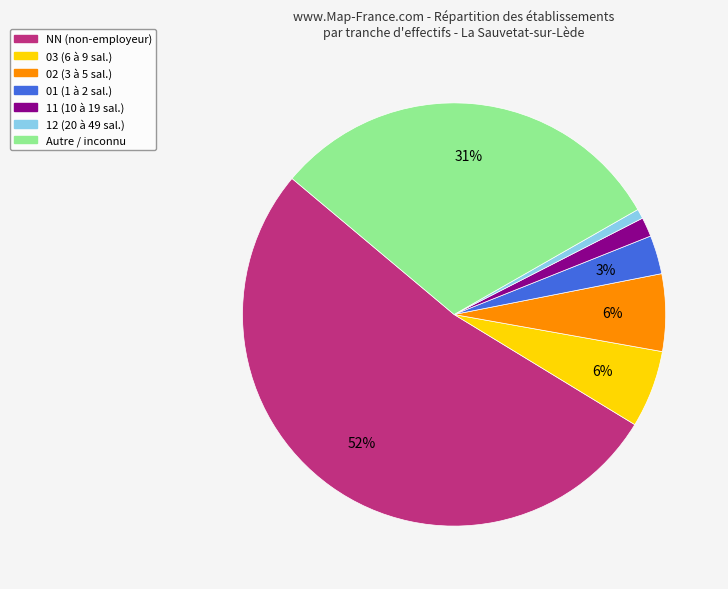

To the nearest percent, what is the average slice percentage?

14%